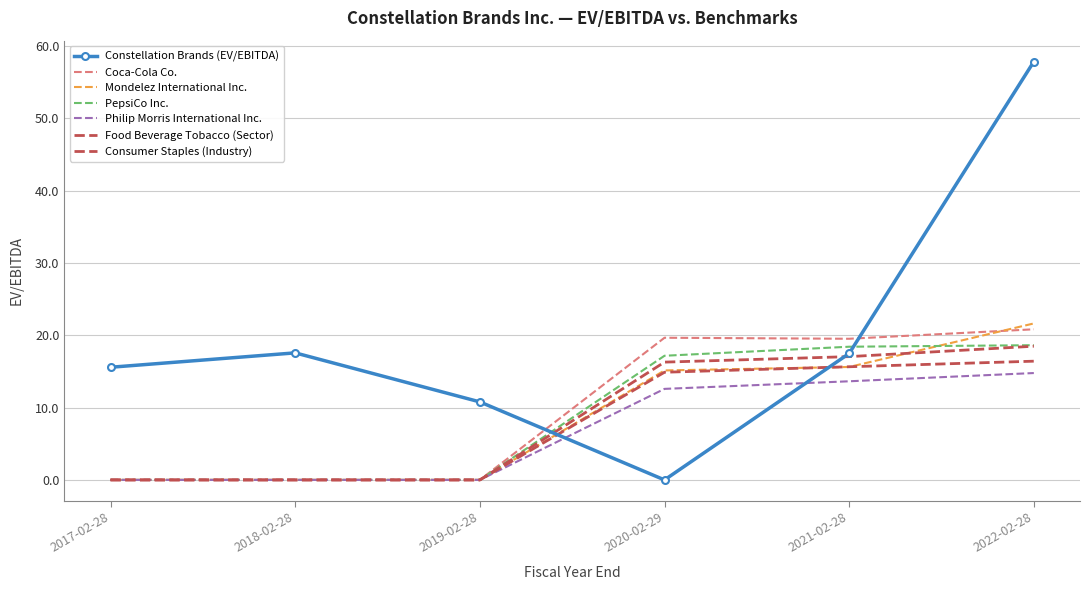

True or false: Coca-Cola Co. has more than 1 points higher than both neighbors.

False